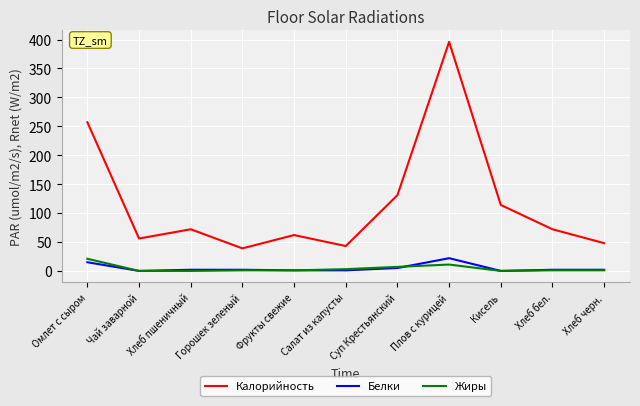

Between Горошек зеленый and Плов с курицей, which series saw the biggest shift?

Калорийность